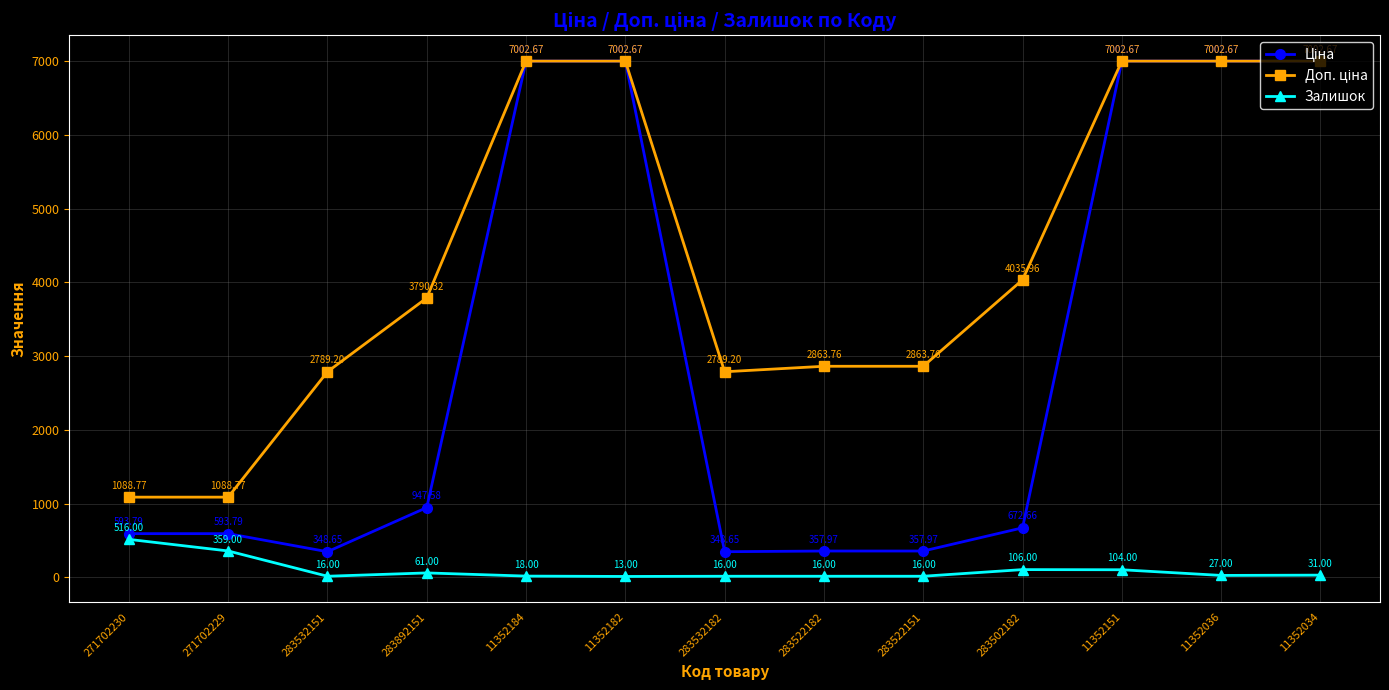

What is the spread (max minus min) of values at 11352151?

6898.7